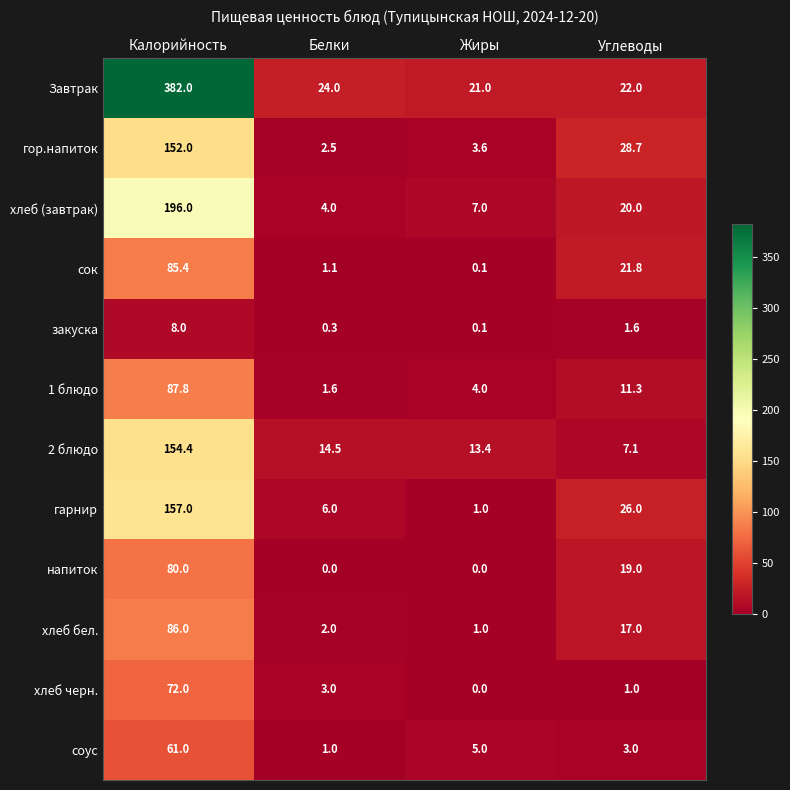

What is the minimum value for 1 блюдо?

1.6